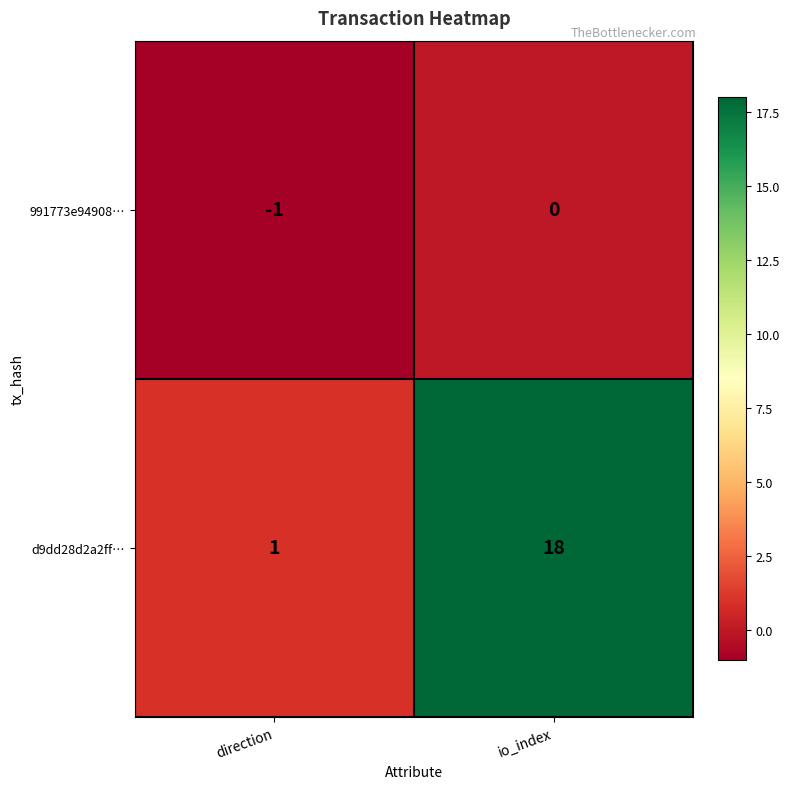

Between direction and io_index, which series saw the biggest shift?

d9dd28d2a2ff…